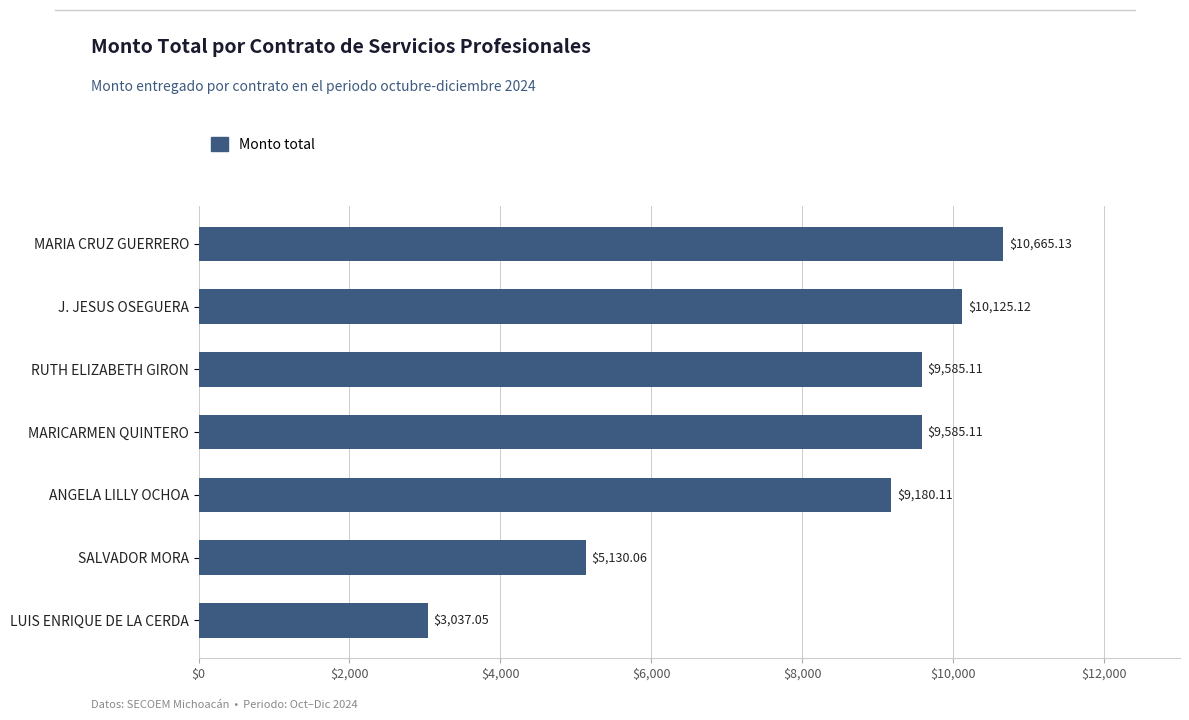

At which label is the value closest to 6851?

SALVADOR MORA